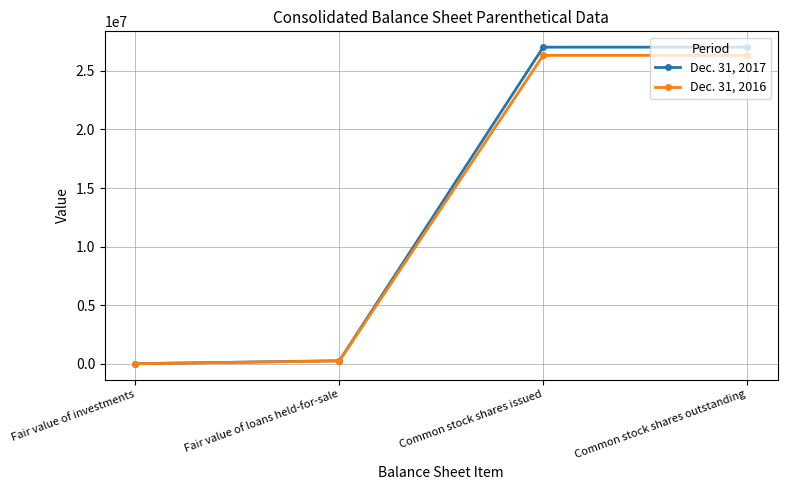

List the series in order of their peak value, highest first.

Dec. 31, 2017, Dec. 31, 2016